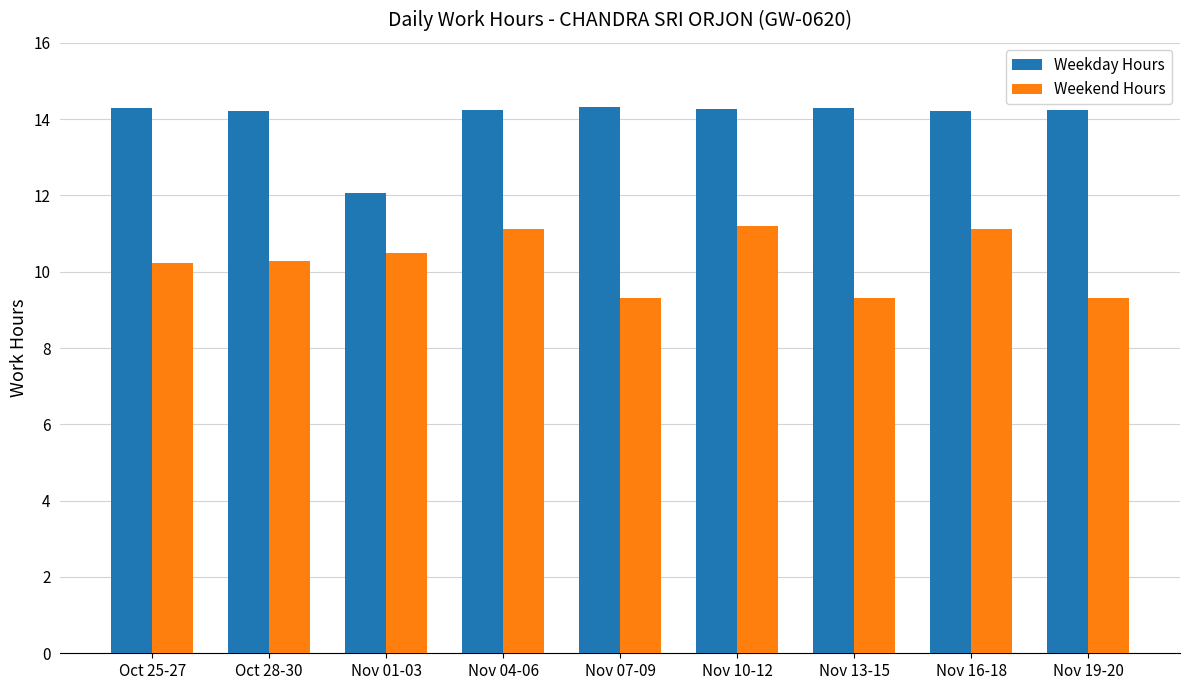

What is the sum of all Weekday Hours values?

126.1